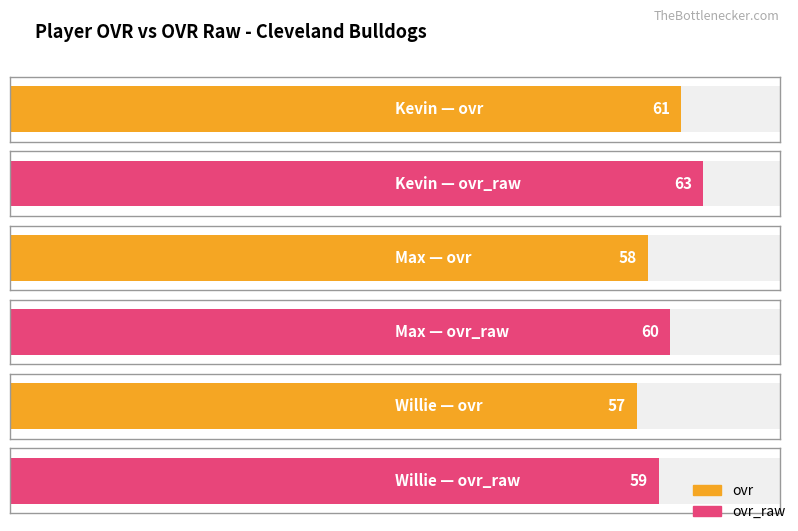

At which category does the chart reach its peak across all series?

Kevin